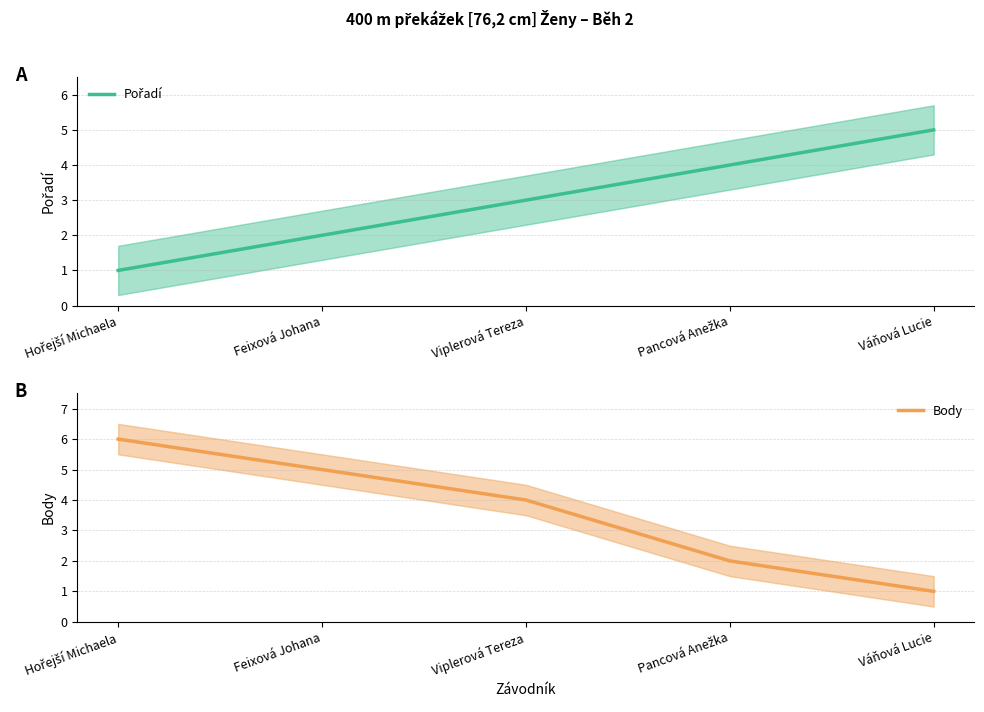

Where does the Body series first go above 4?

Hořejší Michaela